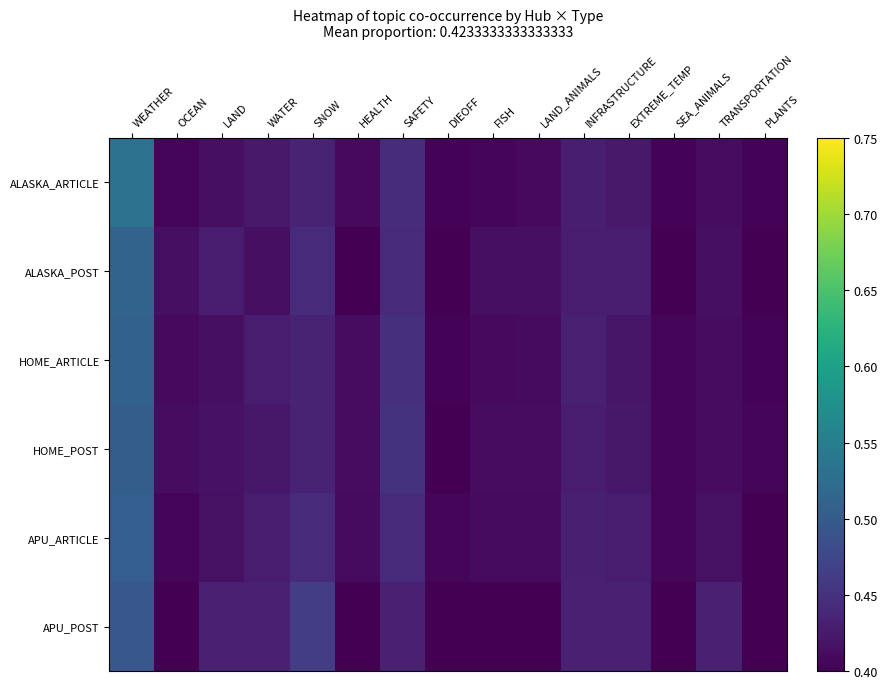

At which category does the chart reach its peak across all series?

WEATHER